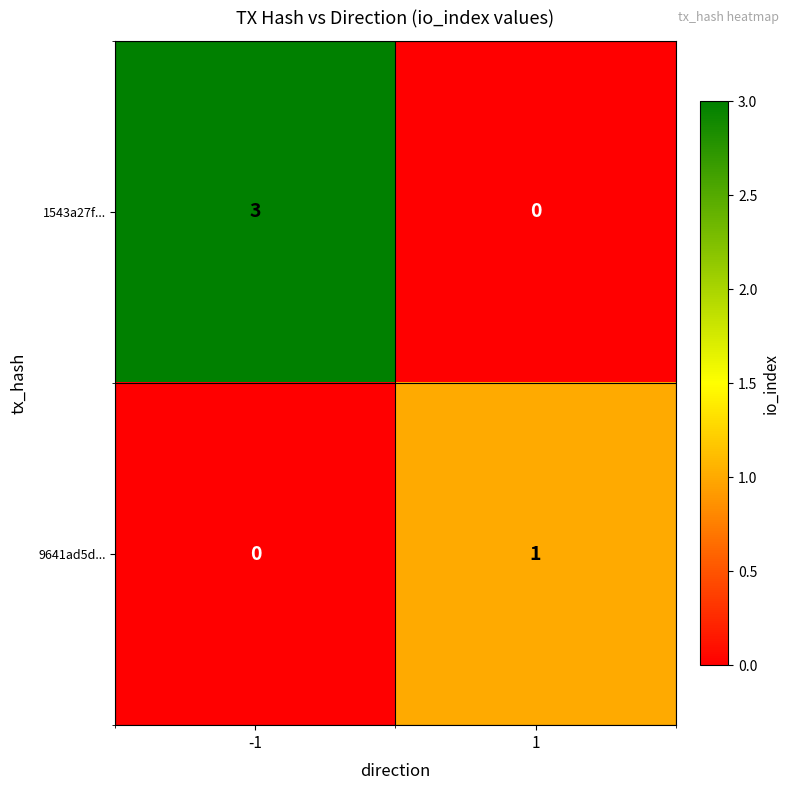

Reading right to left, list all the values displayed in this chart.

1543a27f...: 0	3
9641ad5d...: 1	0